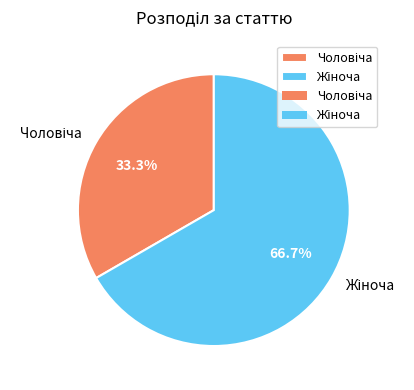

Is there any slice that represents more than half of the pie?

Yes